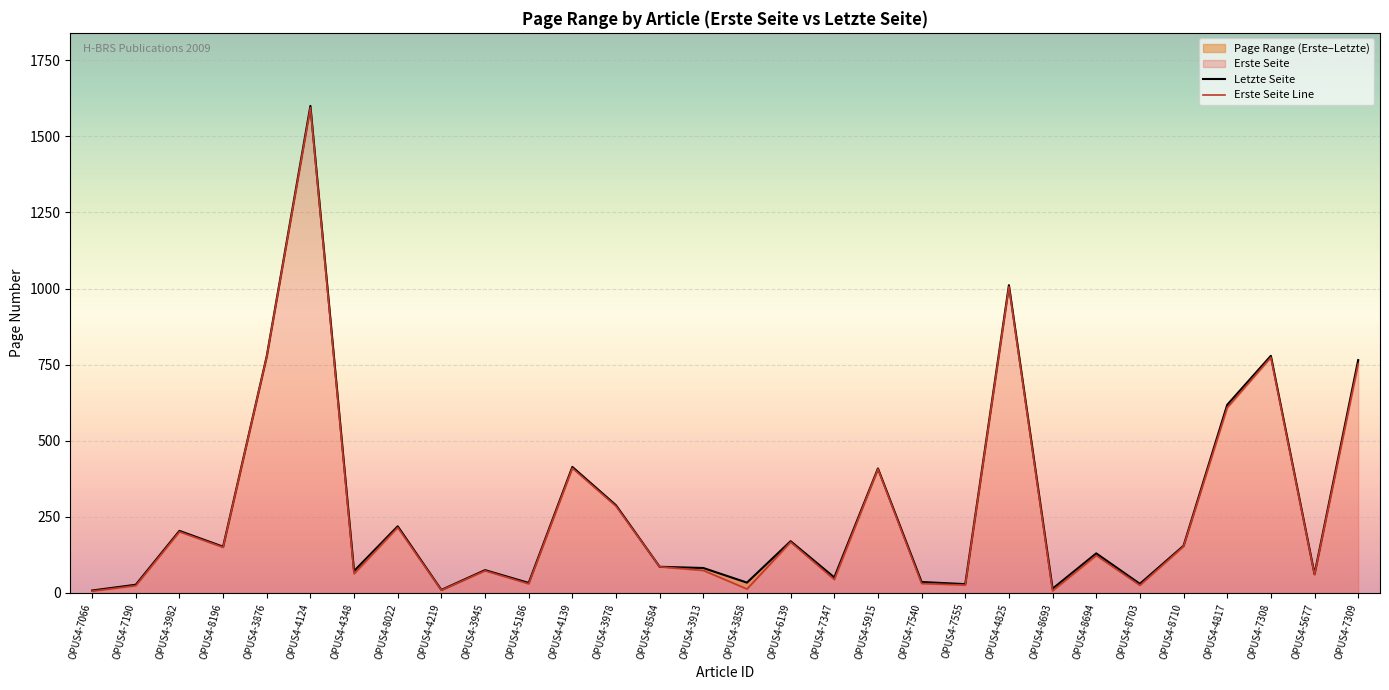

How many lines are shown in the chart?

2